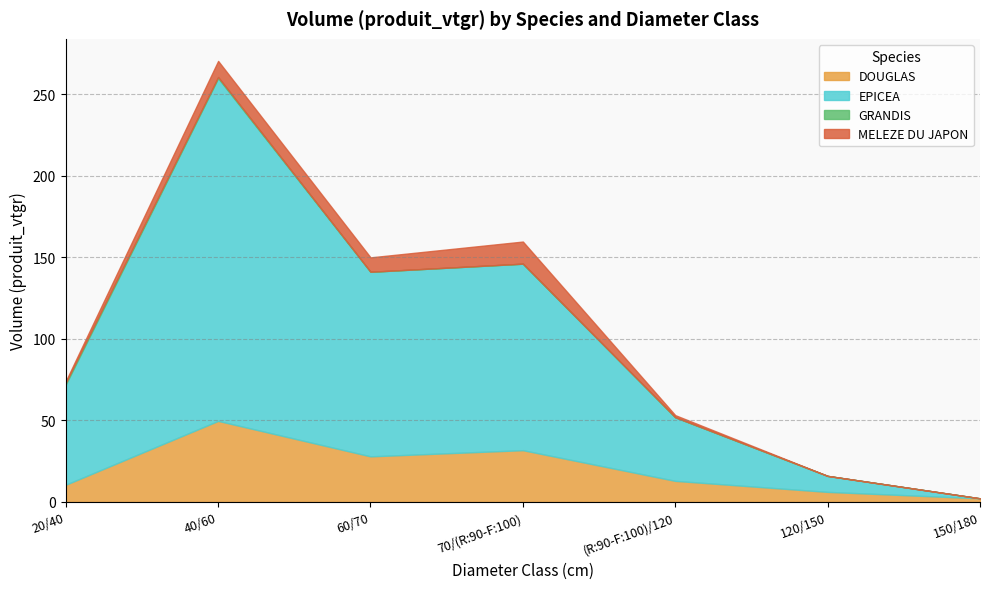

Which series has the largest range (max minus min)?

EPICEA